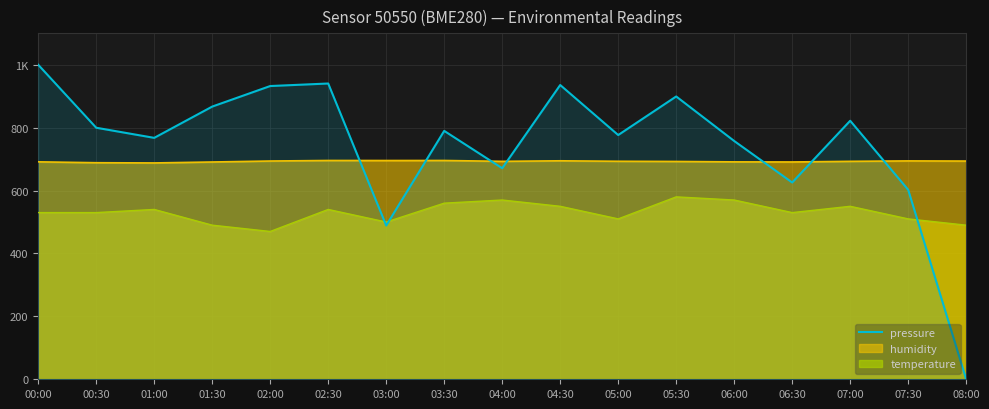

Which category has the lowest value across all series?

08:00